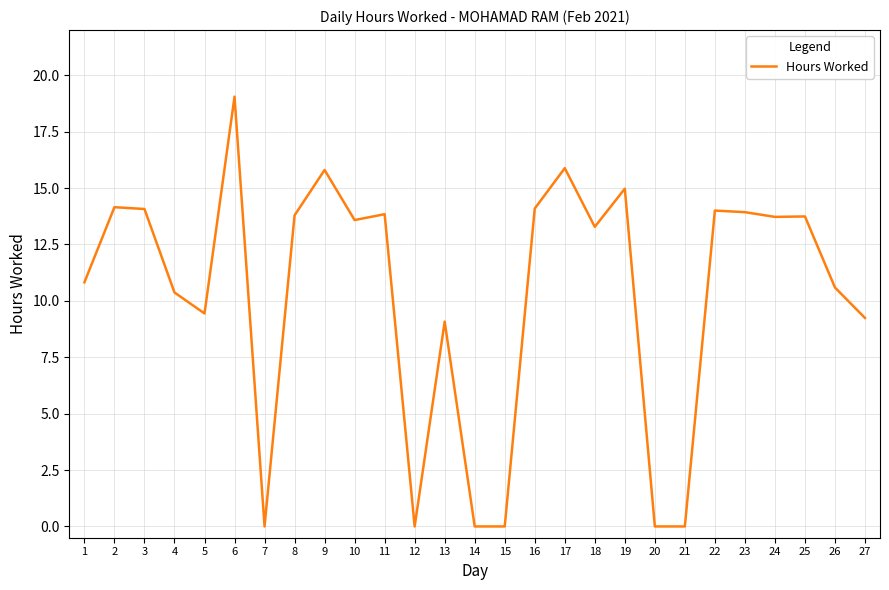

Which label corresponds to the largest value in the chart?

6